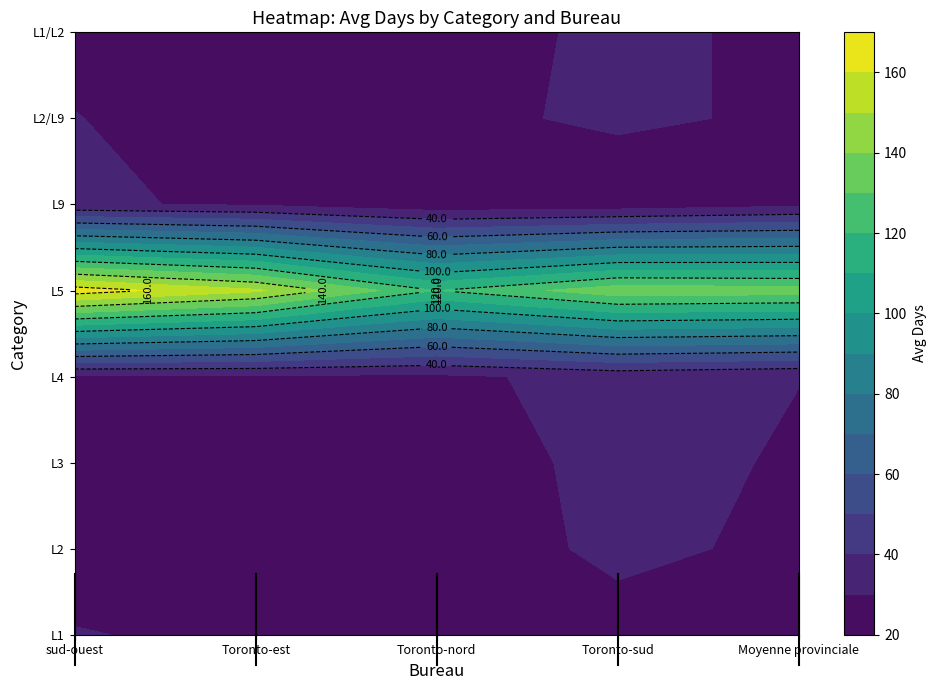

Reading right to left, transcribe all the data shown in this chart.

L1: 4=26.2	3=25.7	2=24.5	1=28.5	0=30.4
L2: 4=27.7	3=32.5	2=23.3	1=26.7	0=26.5
L3: 4=28.8	3=33.8	2=23.0	1=28.8	0=25.9
L4: 4=30.2	3=33.1	2=28.0	1=28.4	0=28.0
L5: 4=135.0	3=136.6	2=119.9	1=151.8	0=165.5
L9: 4=27.7	3=24.0	2=23.3	1=28.9	0=31.0
L2/L9: 4=28.7	3=31.4	2=27.9	1=27.8	0=30.1
L1/L2: 4=27.8	3=32.3	2=25.2	1=28.1	0=28.6